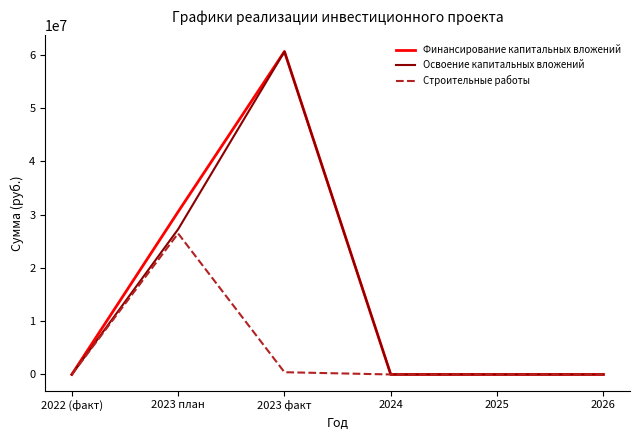

What is the maximum value shown in the chart?

60583550